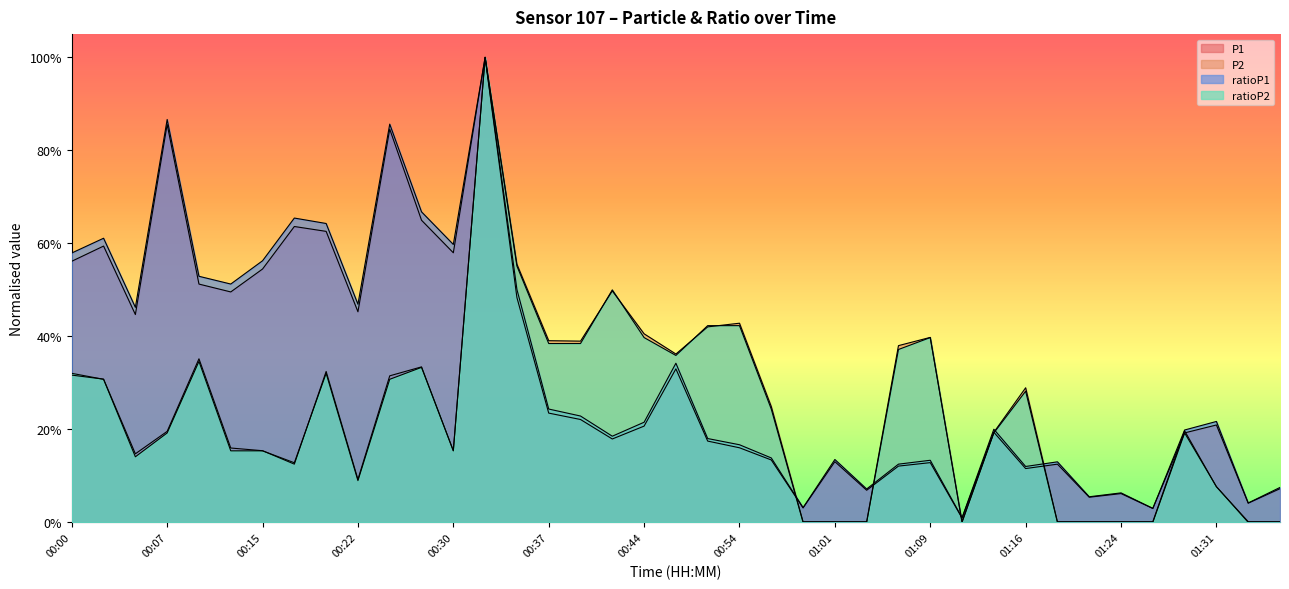

Reading left to right, what are all the values shown in this chart?

P1: 0.6	0.6	0.4	0.9	0.5	0.5	0.5	0.6	0.6	0.5	0.8	0.6	0.6	1.0	0.5	0.2	0.2	0.2	0.2	0.3	0.2	0.2	0.1	0.0	0.1	0.1	0.1	0.1	0.0	0.2	0.1	0.1	0.1	0.1	0.0	0.2	0.2	0.0	0.1
P2: 0.3	0.3	0.1	0.2	0.4	0.2	0.2	0.1	0.3	0.1	0.3	0.3	0.2	1.0	0.6	0.4	0.4	0.5	0.4	0.4	0.4	0.4	0.2	0.0	0.0	0.0	0.4	0.4	0.0	0.2	0.3	0.0	0.0	0.0	0.0	0.2	0.1	0.0	0.0
ratioP1: 0.6	0.6	0.5	0.9	0.5	0.5	0.6	0.7	0.6	0.5	0.9	0.7	0.6	1.0	0.5	0.2	0.2	0.2	0.2	0.3	0.2	0.2	0.1	0.0	0.1	0.1	0.1	0.1	0.0	0.2	0.1	0.1	0.1	0.1	0.0	0.2	0.2	0.0	0.1
ratioP2: 0.3	0.3	0.1	0.2	0.3	0.2	0.2	0.1	0.3	0.1	0.3	0.3	0.2	1.0	0.6	0.4	0.4	0.5	0.4	0.4	0.4	0.4	0.2	0.0	0.0	0.0	0.4	0.4	0.0	0.2	0.3	0.0	0.0	0.0	0.0	0.2	0.1	0.0	0.0